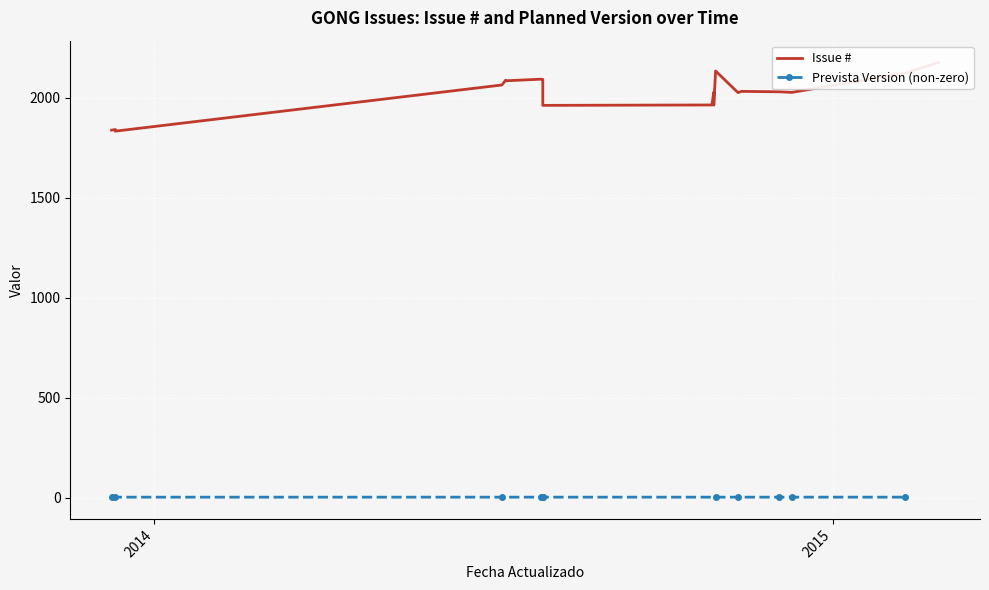

What is the difference between the maximum and minimum values in the Issue # series?

344.0